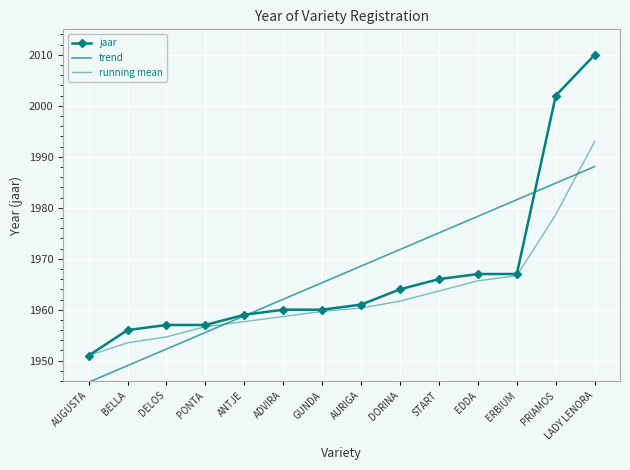

At which label does trend first exceed 1968?

AURIGA